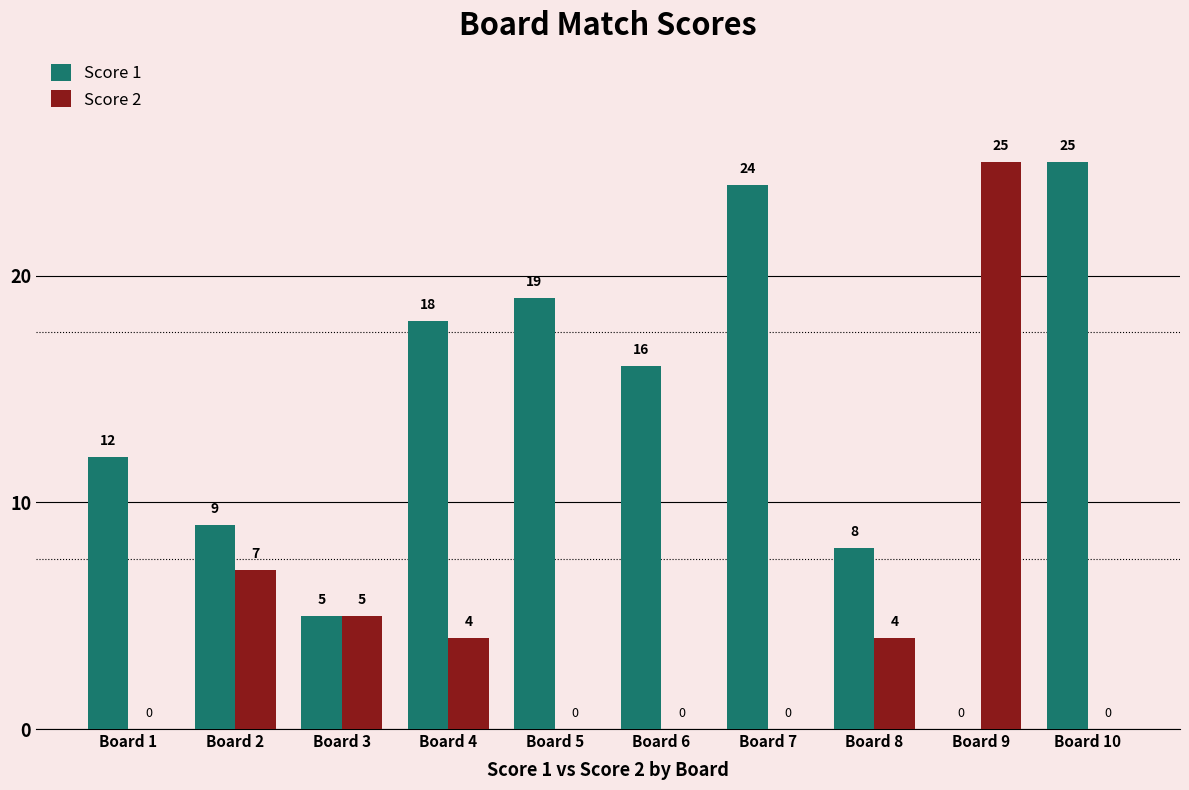

Read the Score 1 value at Board 10.

25